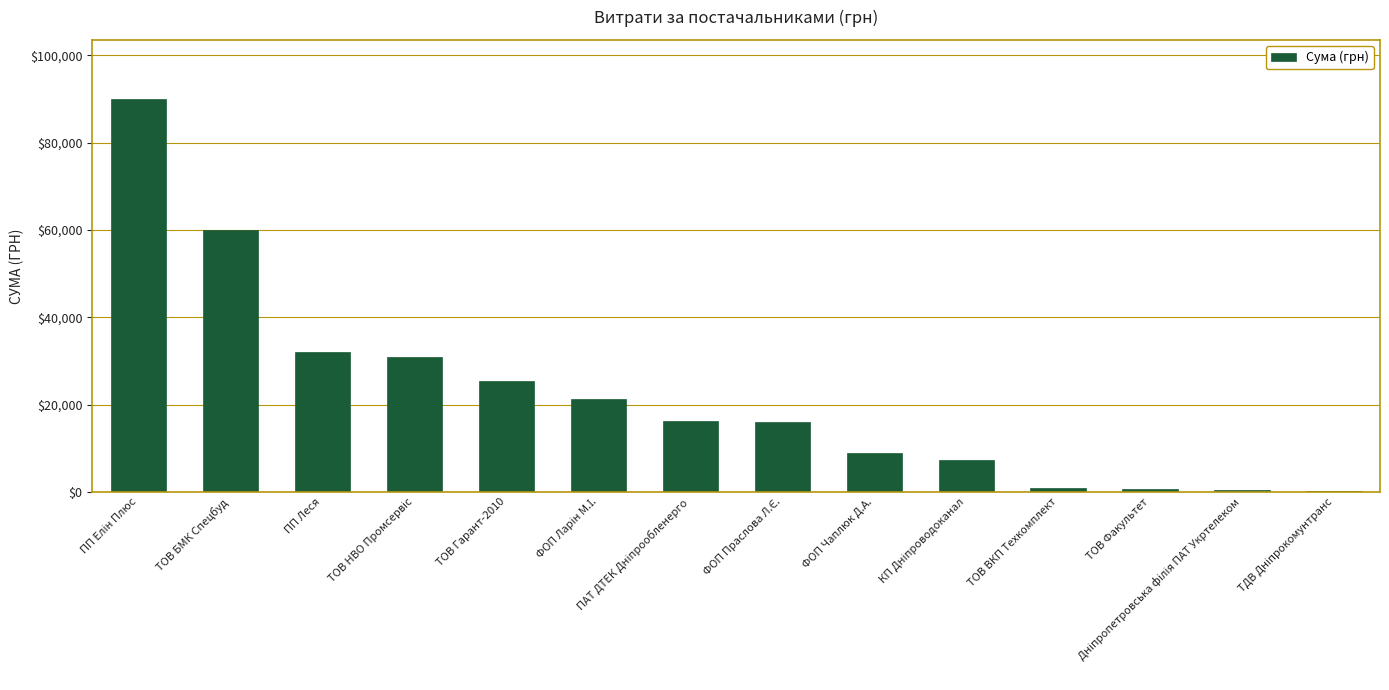

What is the approximate value at ПП Леся?

31969.4